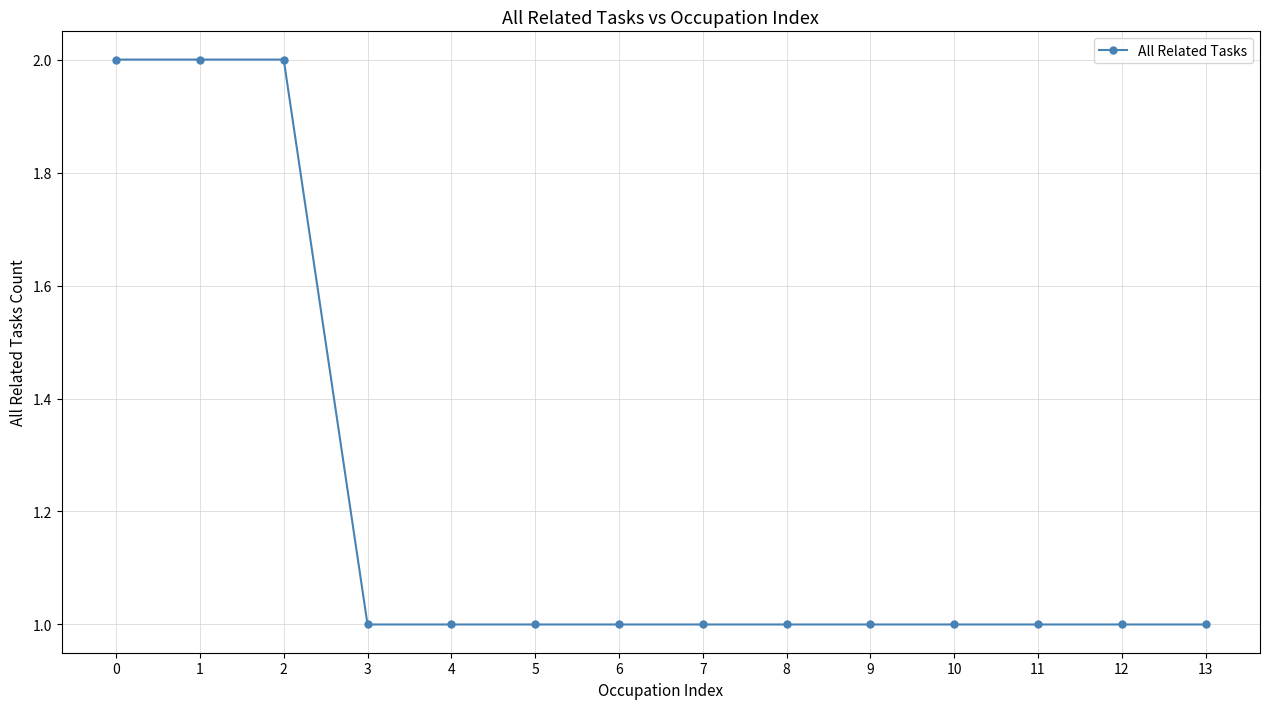

How many lines are shown in the chart?

1